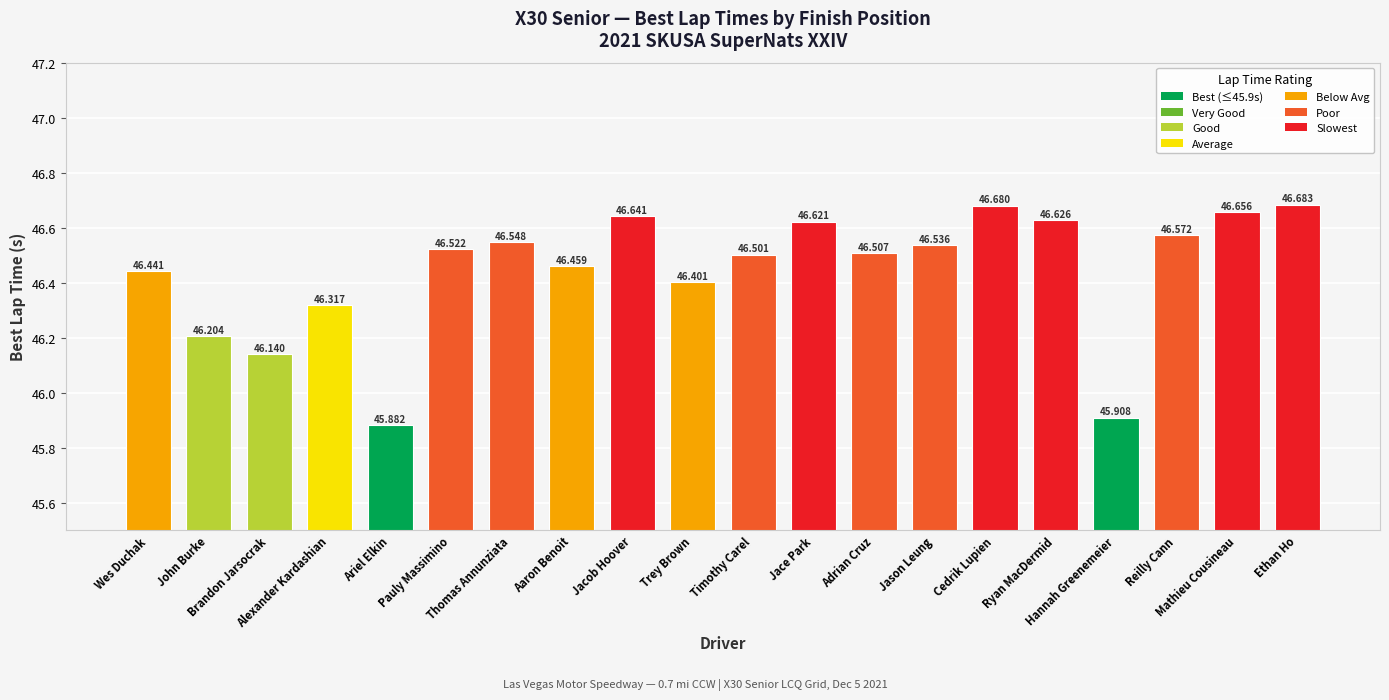

What is the label of the 18th bar from the right?

Brandon Jarsocrak